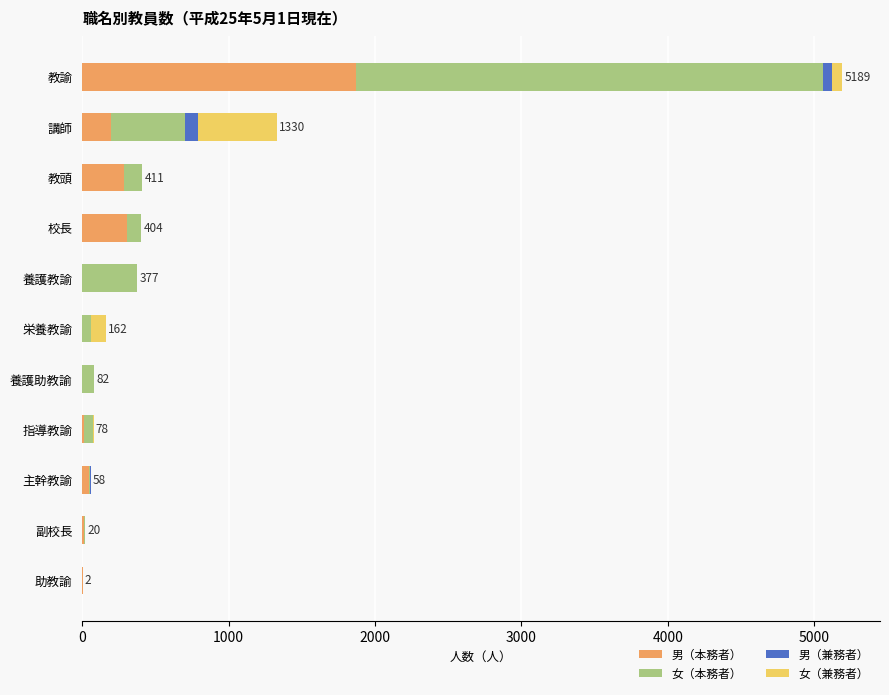

The value of 男（本務者） at 教諭 is 1873. True or false?

True